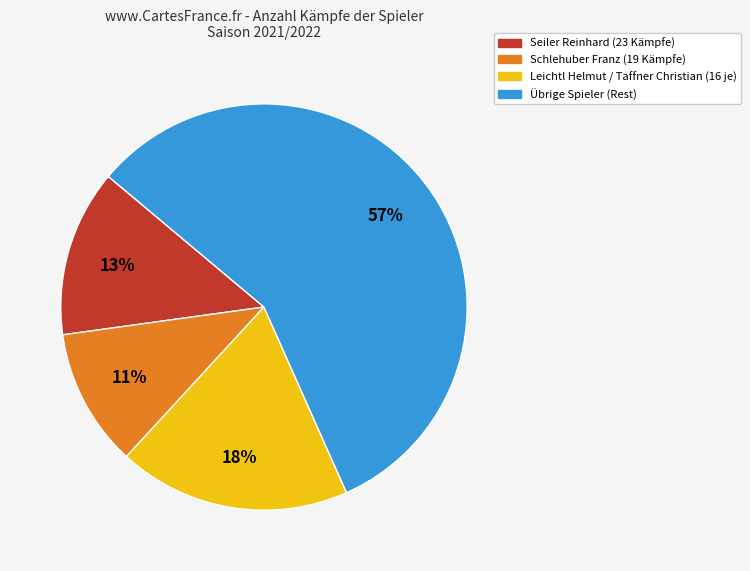

To the nearest percent, what is the difference between the largest and smallest slice percentages?

46%